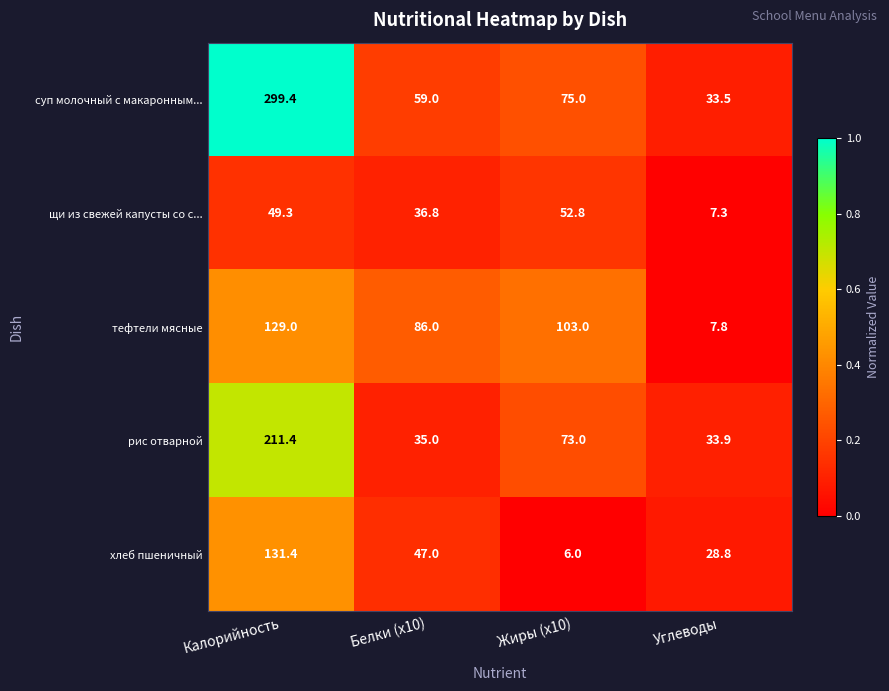

At which label does тефтели мясные reach its peak?

Калорийность